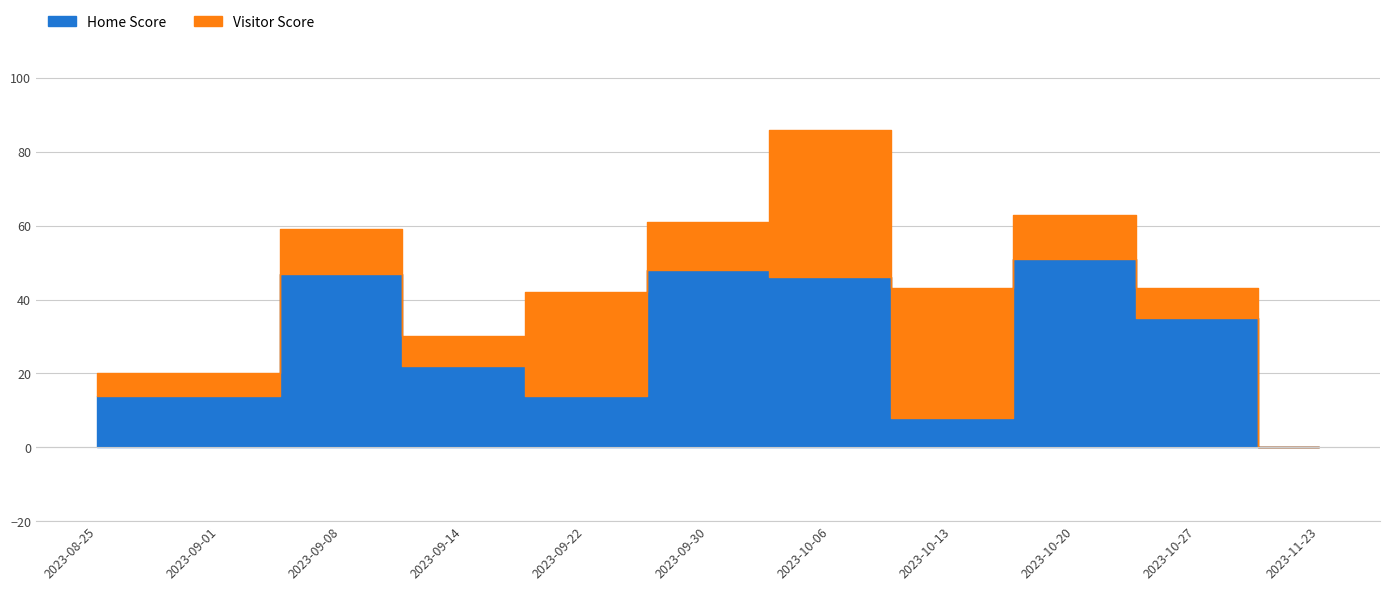

At which category does the chart reach its peak across all series?

2023-10-20